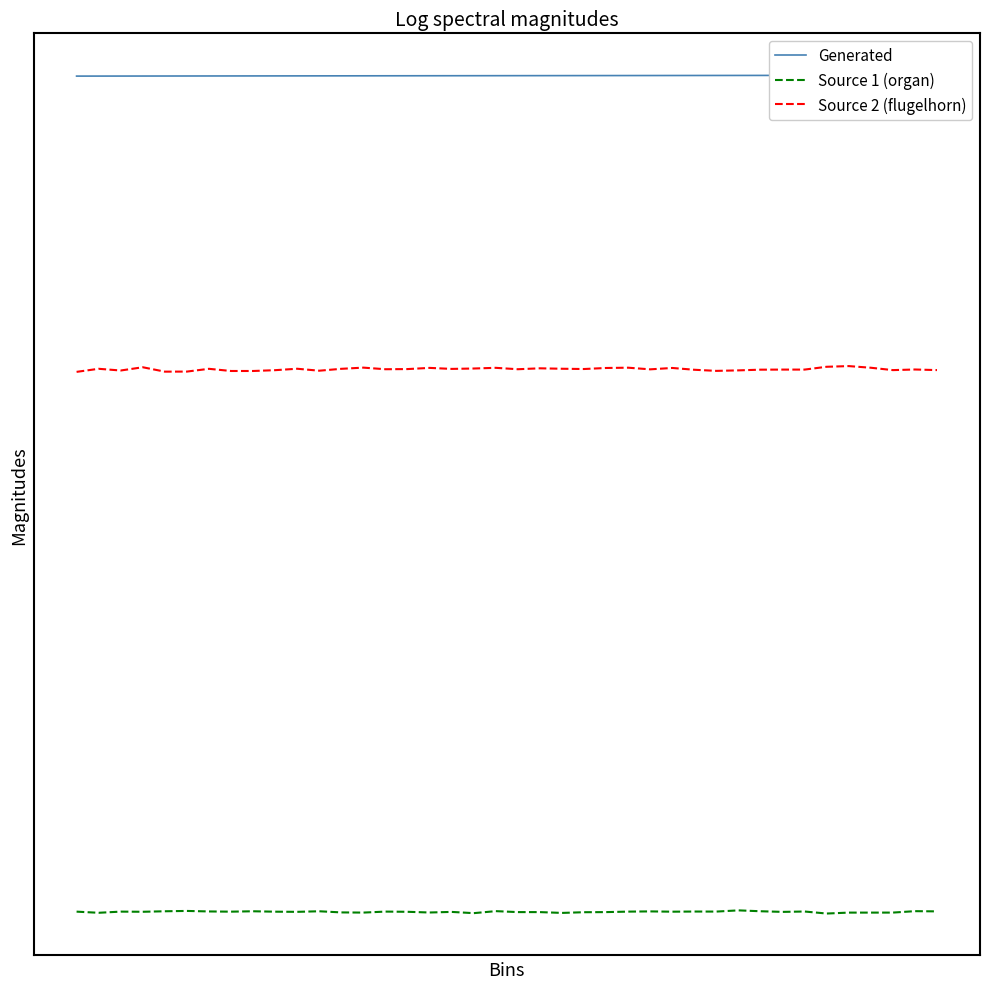

Reading left to right, list all the values displayed in this chart.

Generated: 0=38830	1=38831	2=38832	3=38833	4=38834	5=38835	6=38836	7=38837	8=38838	9=38839	10=38840	11=38841	12=38842	13=38843	14=38844	15=38845	16=38846	17=38847	18=38848	19=38849	20=38850	21=38851	22=38852	23=38853	24=38854	25=38855	26=38856	27=38857	28=38858	29=38859	30=38860	31=38861	32=38862	33=38863	34=38864	35=38865	36=38866	37=38867	38=38868	39=38869
Source 1 (organ): 0=757	1=705	2=758	3=751	4=774	5=789	6=766	7=756	8=774	9=755	10=748	11=774	12=722	13=714	14=759	15=750	16=718	17=745	18=688	19=780	20=736	21=736	22=699	23=731	24=736	25=758	26=768	27=755	28=762	29=760	30=815	31=775	32=746	33=763	34=671	35=713	36=713	37=714	38=779	39=769
Source 2 (flugelhorn): 0=25353	1=25493	2=25415	3=25563	4=25363	5=25366	6=25492	7=25393	8=25393	9=25430	10=25495	11=25406	12=25492	13=25546	14=25473	15=25480	16=25534	17=25488	18=25506	19=25537	20=25473	21=25515	22=25495	23=25483	24=25530	25=25543	26=25468	27=25531	28=25449	29=25398	30=25421	31=25453	32=25457	33=25457	34=25585	35=25616	36=25541	37=25433	38=25461	39=25434